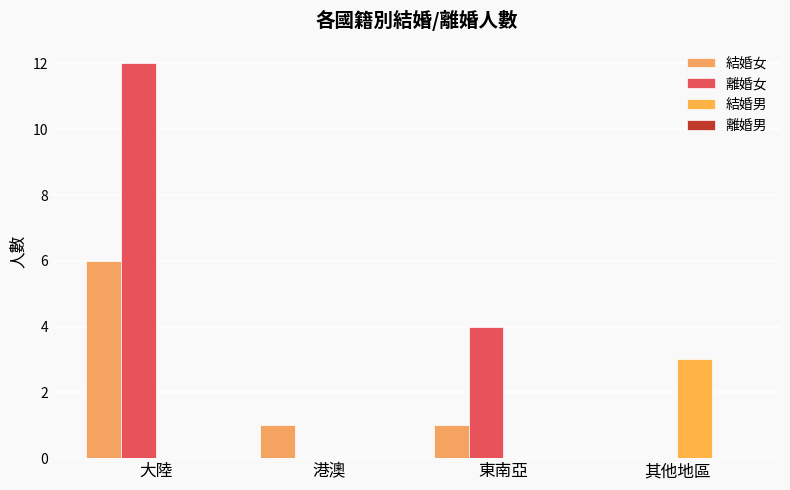

At 其他地區, list the series in order from largest to smallest.

結婚男, 結婚女, 離婚女, 離婚男